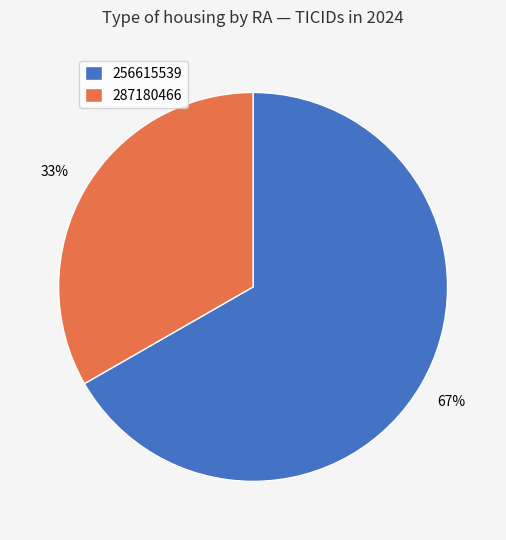

True or false: 256615539 accounts for 67% of the total.

True